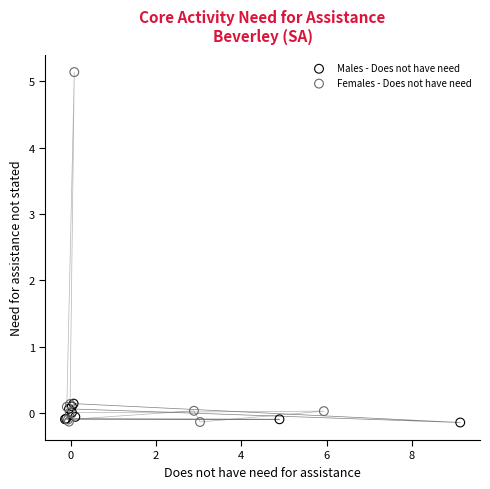

Which series reaches the maximum Y coordinate?

Females - Does not have need